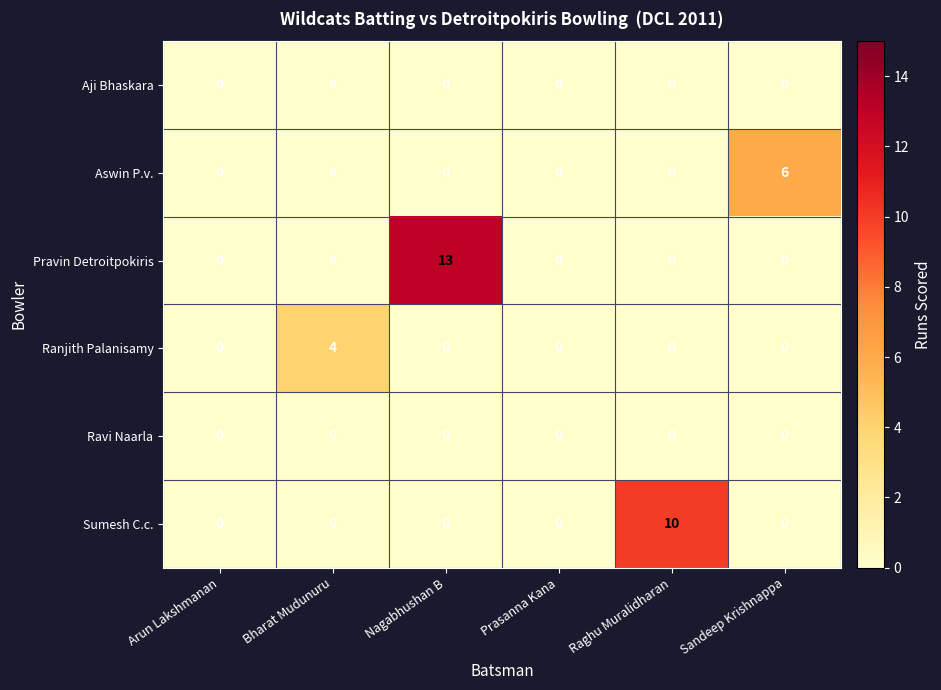

Which series has the widest spread of values?

Pravin Detroitpokiris